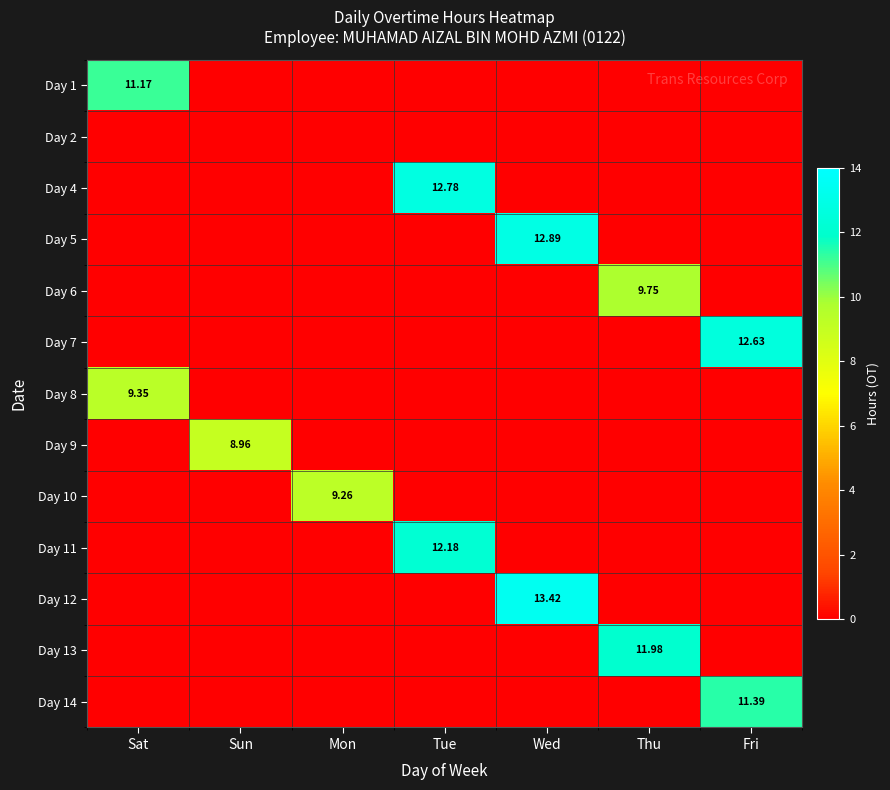

Is the value of Day 1 at Sat greater than the value of Day 4 at Tue?

No